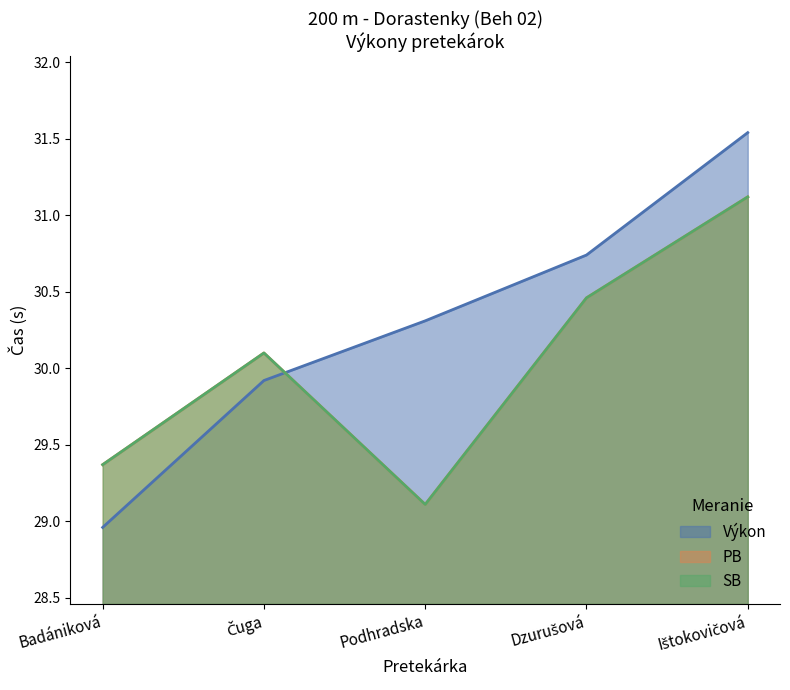

How many data points in Výkon are above 30?

3